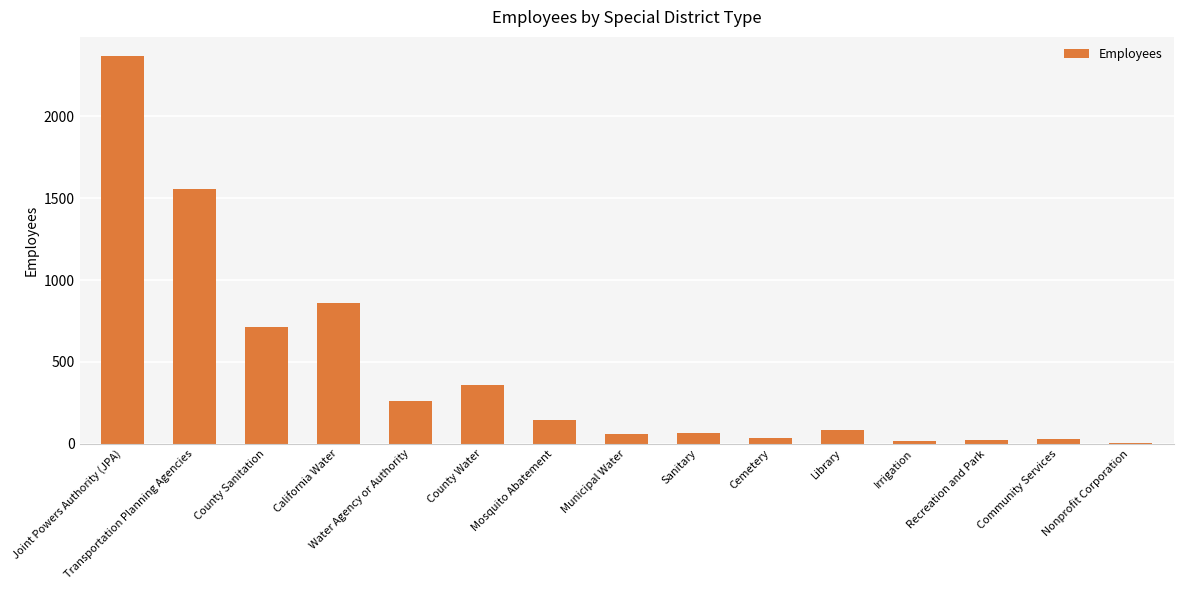

What is the greatest value displayed?

2368